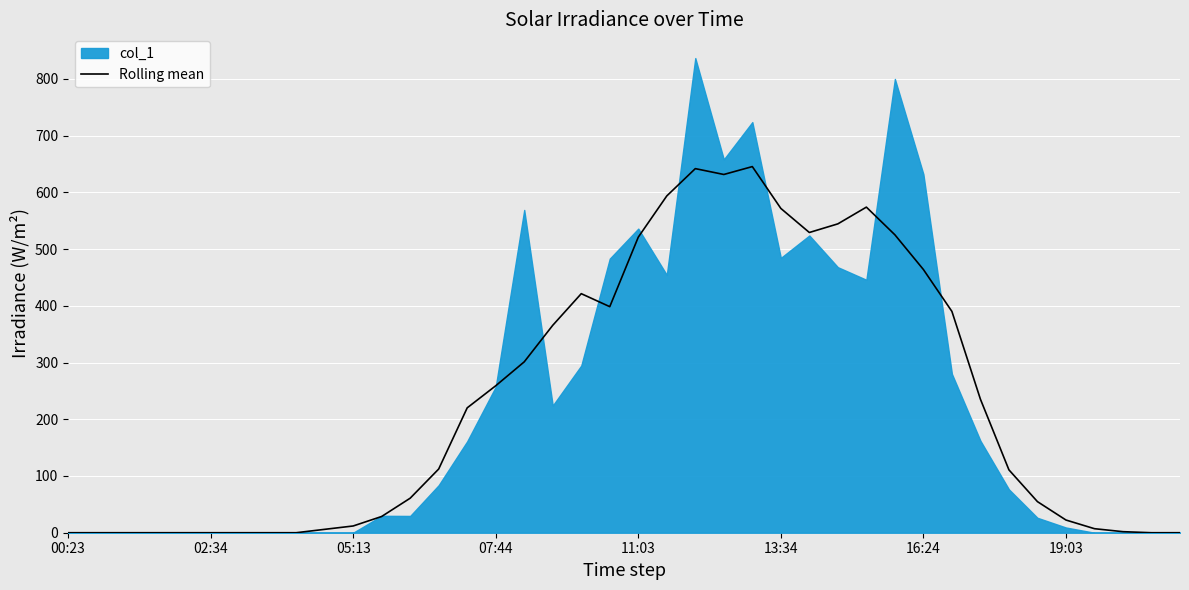

What is the difference between the second highest and second lowest values?

641.7